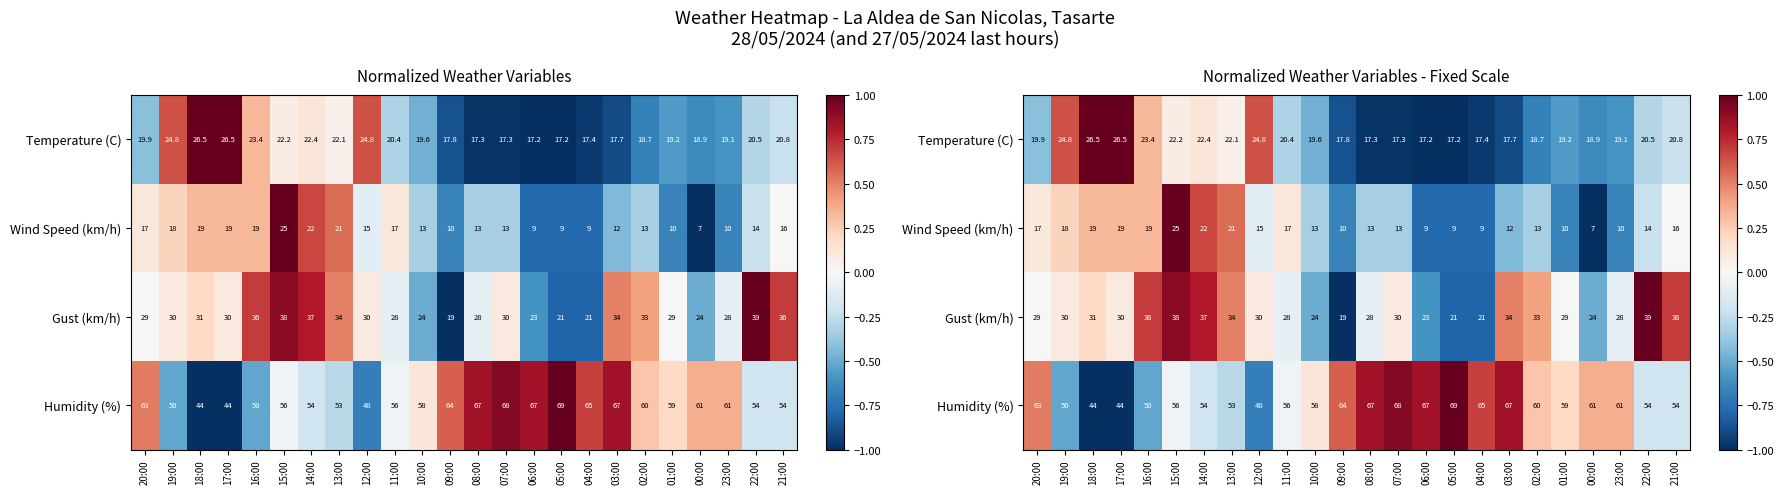

How many data points in Humidity (%) are above 0?

13